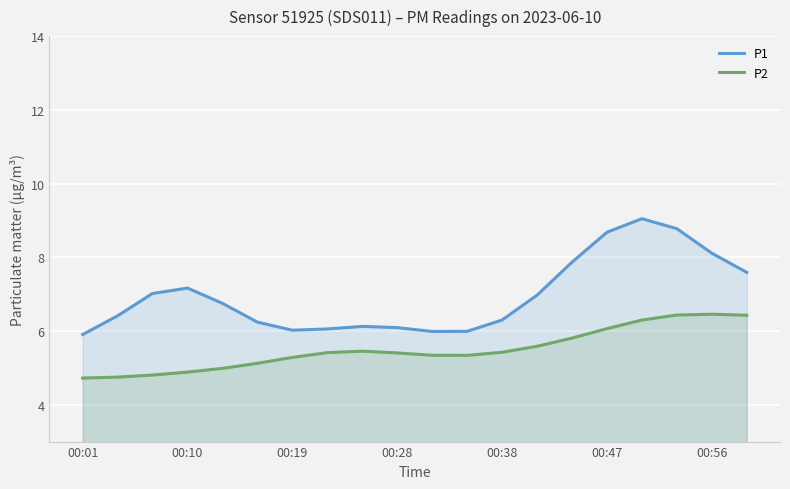

Is it true that P2 equals 4.9 at 00:10?

True